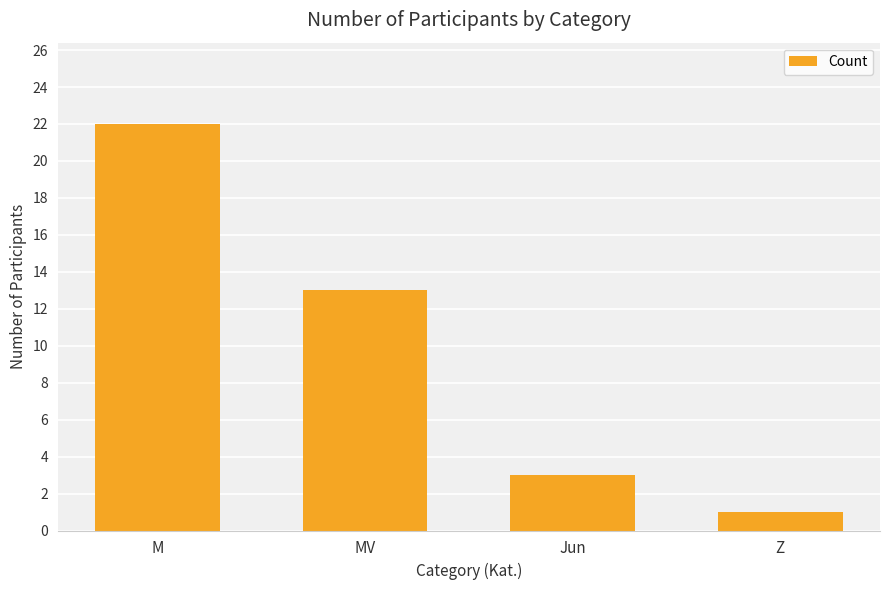

Is it true that the value at Z is 1?

True